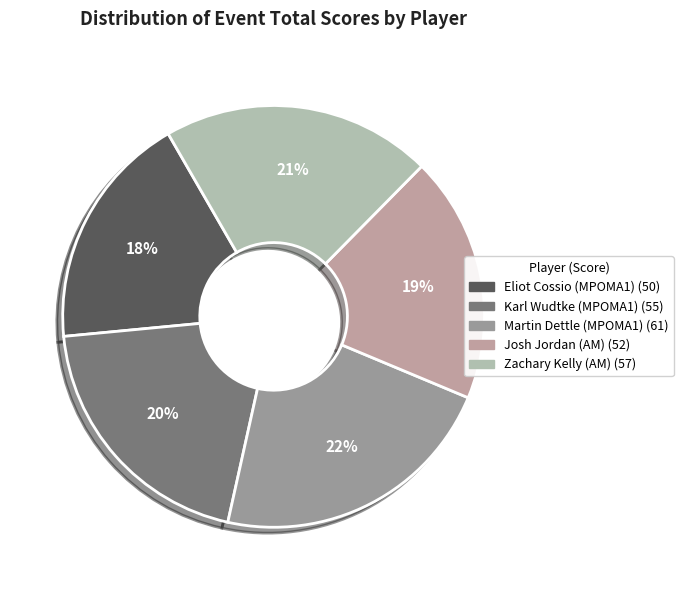

How many slices are in this pie chart?

5